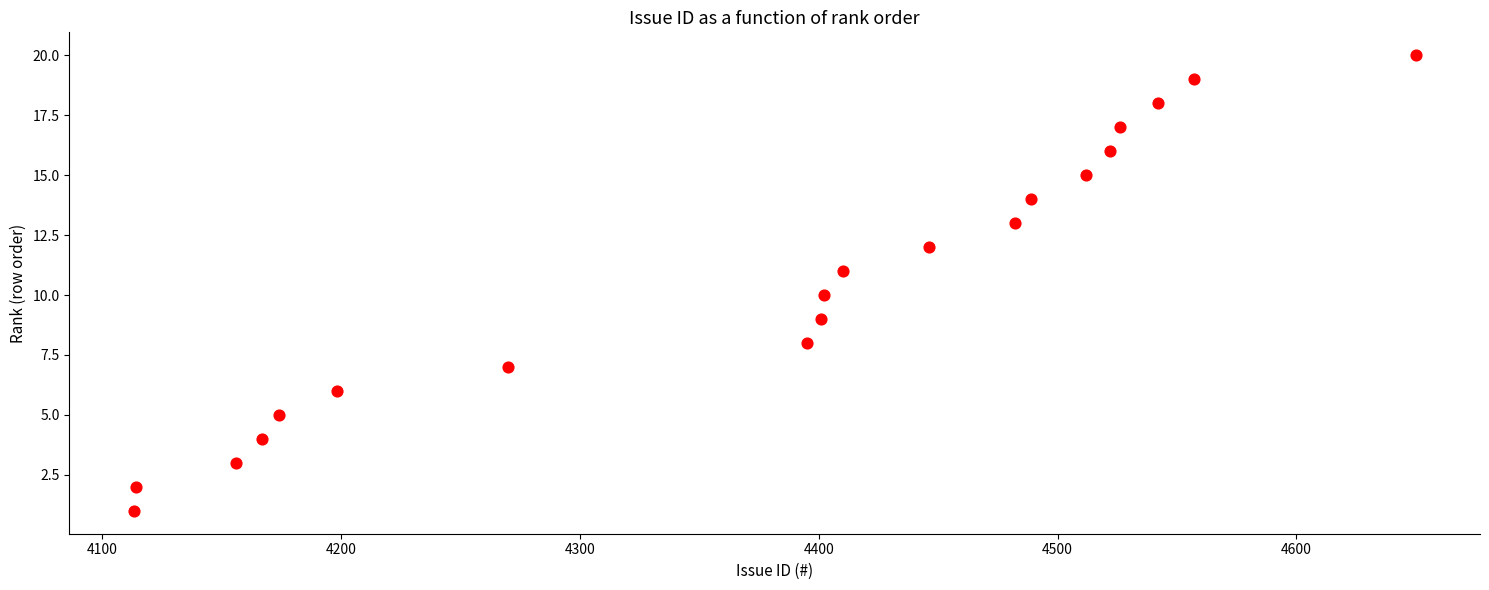

What is the range of X values (max minus min)?

537